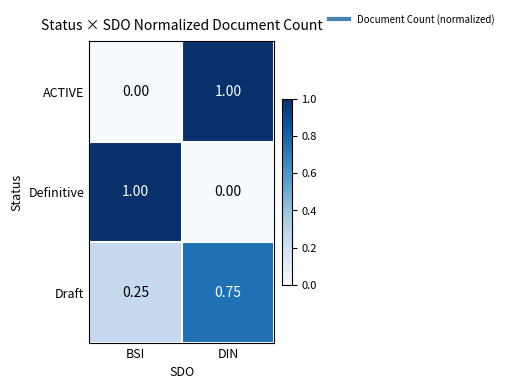

At which category is the sum across all series the highest?

DIN